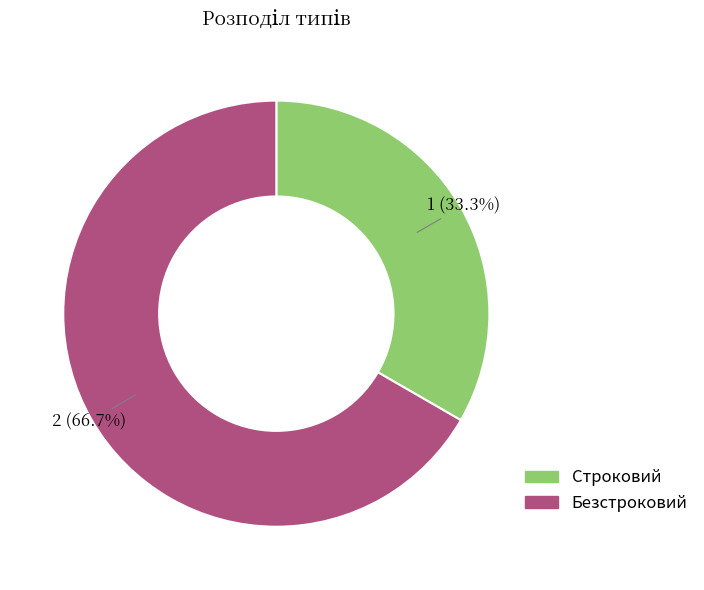

To the nearest percent, what portion does Безстроковий represent?

67%